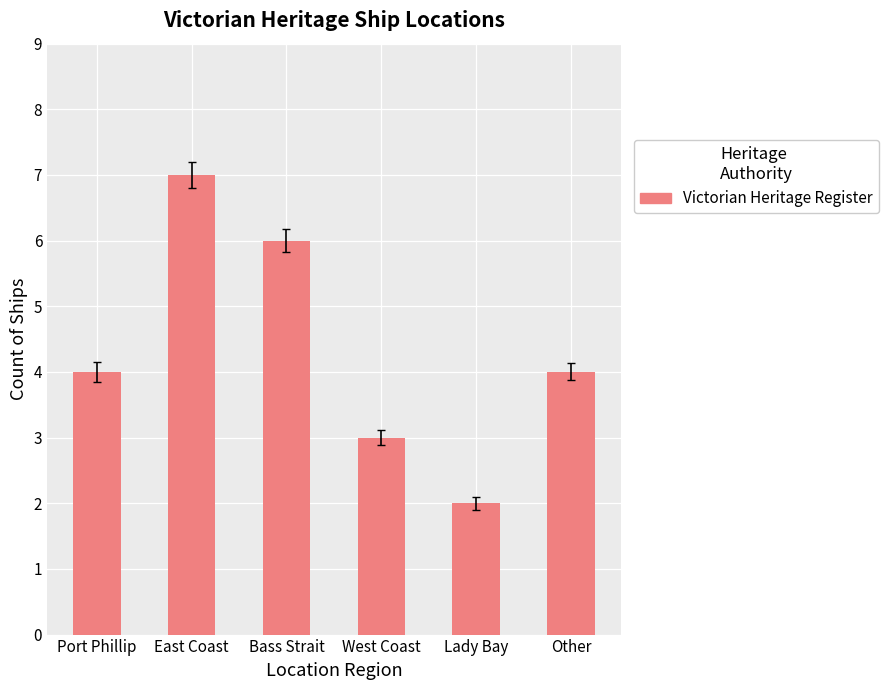

How many data points does each series have?

6